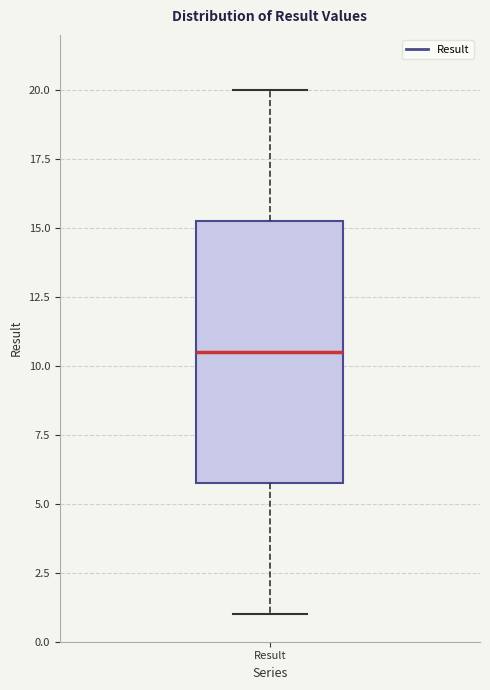

Transcribe this box plot: give where the median line is, the range the box spans, and where the two whiskers end, as read against the y-axis. The values are not printed on the chart, so give them approximately, as read against the axis.

median 10.5, box 6.0 to 15.5, whiskers 1.0 to 20.0